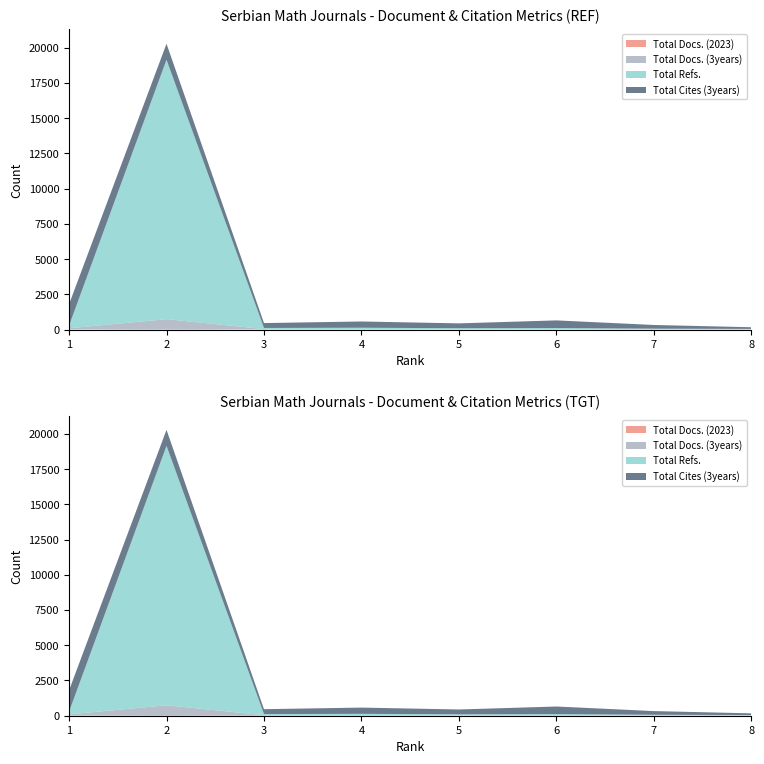

Reading right to left, what are all the values shown in this chart?

Total Docs. (2023): 8=9	7=5	6=13	5=5	4=21	3=19	2=49	1=21
Total Docs. (3years): 8=10	7=13	6=25	5=14	4=26	3=19	2=693	1=74
Total Refs.: 8=31	7=49	6=74	5=80	4=87	3=79	2=18414	1=186
Total Cites (3years): 8=118	7=262	6=542	5=344	4=443	3=347	2=1133	1=1517